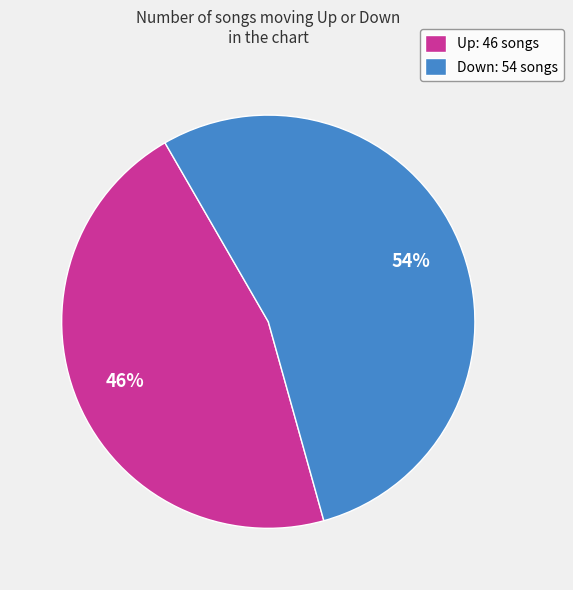

Count the number of slices in the pie.

2